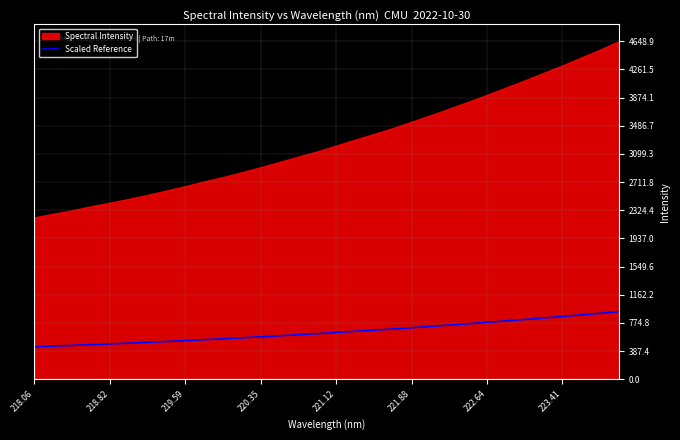

The value of Scaled Reference at 218.82 is 816.7. True or false?

False